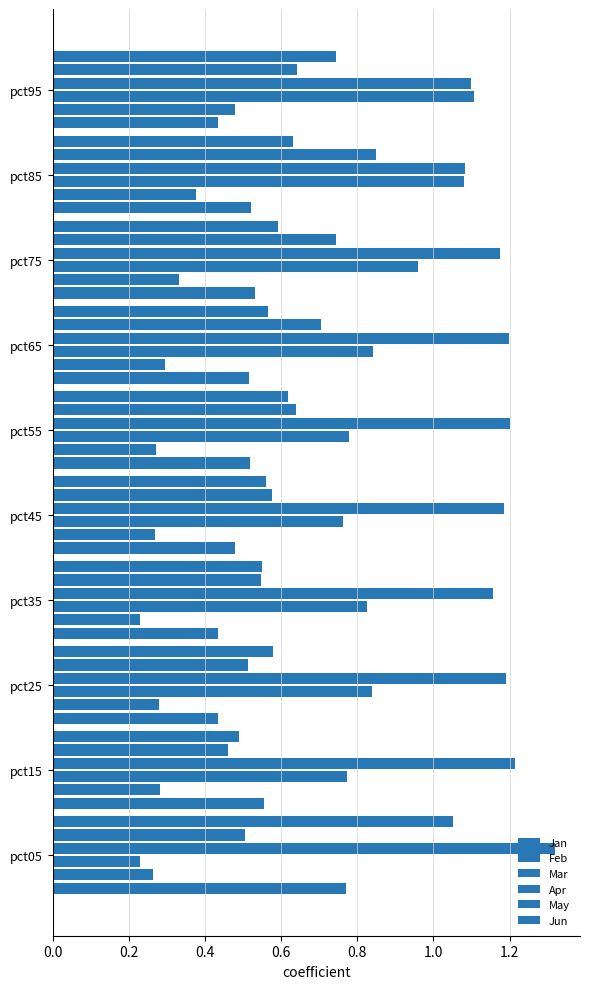

What are all the series names shown in the legend?

Jan, Feb, Mar, Apr, May, Jun